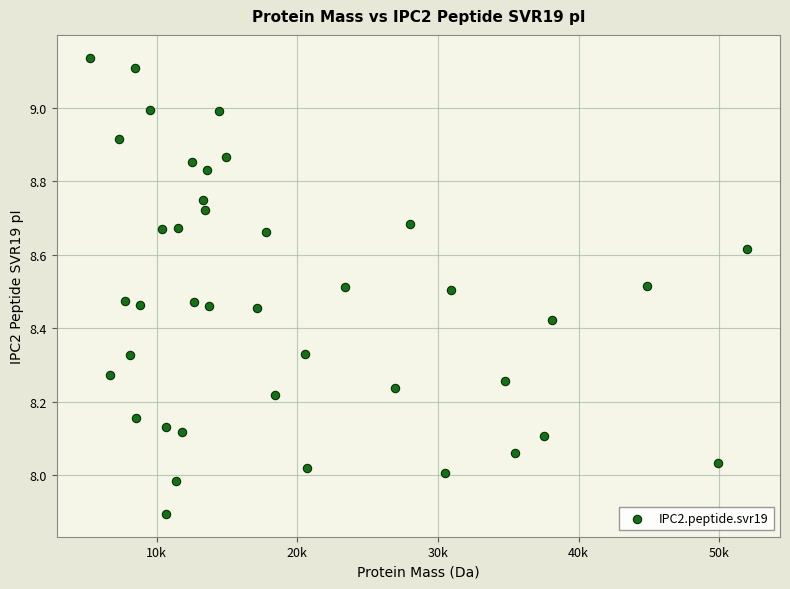

What is the range of X values (max minus min)?

46738.9